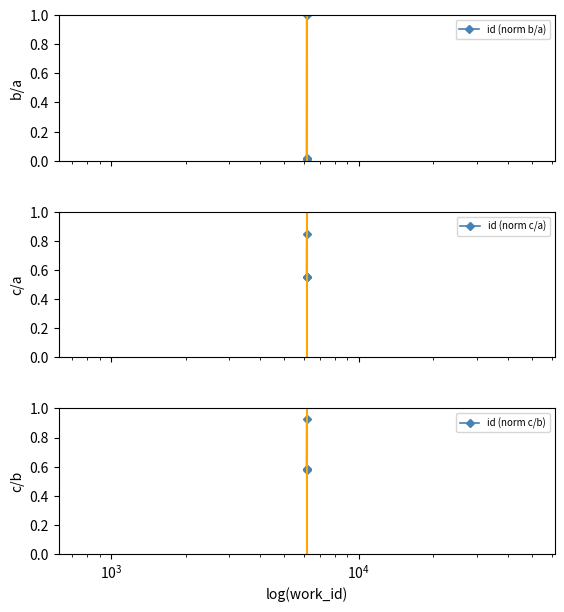

True or false: id (norm c/a) and id (norm c/b) intersect in this chart.

False